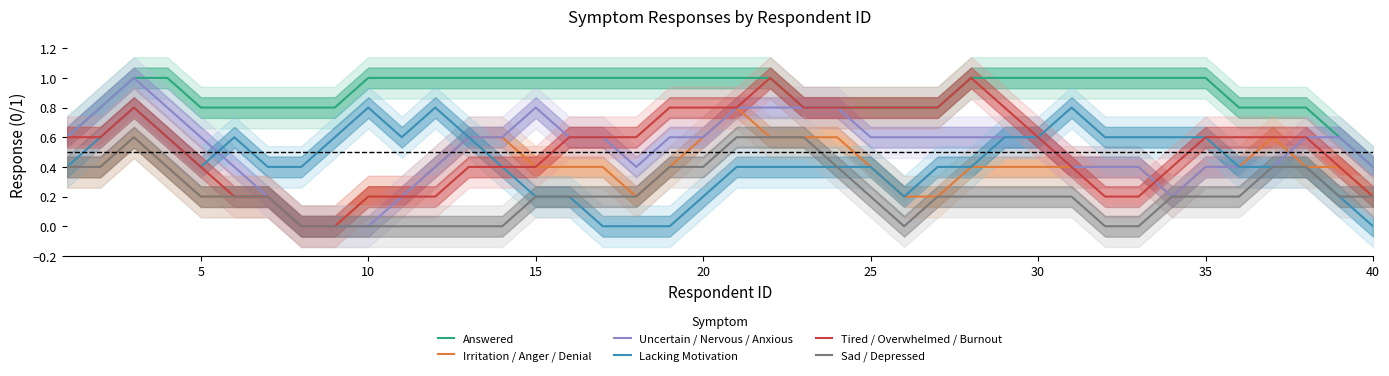

True or false: Irritation / Anger / Denial and Answered intersect in this chart.

False